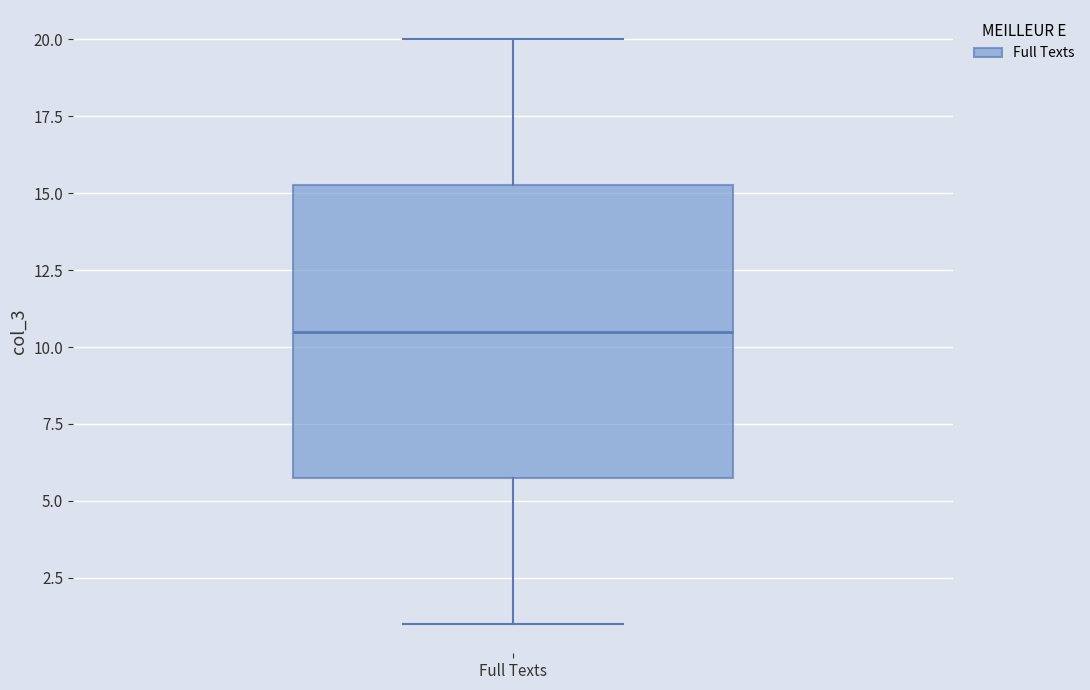

Read this box plot against the y-axis: the position of the median line, the range covered by the box, and the ends of both whiskers. The values are not printed on the chart, so give them approximately, as read against the axis.

median 10.5, box 6.0 to 15.5, whiskers 1.0 to 20.0